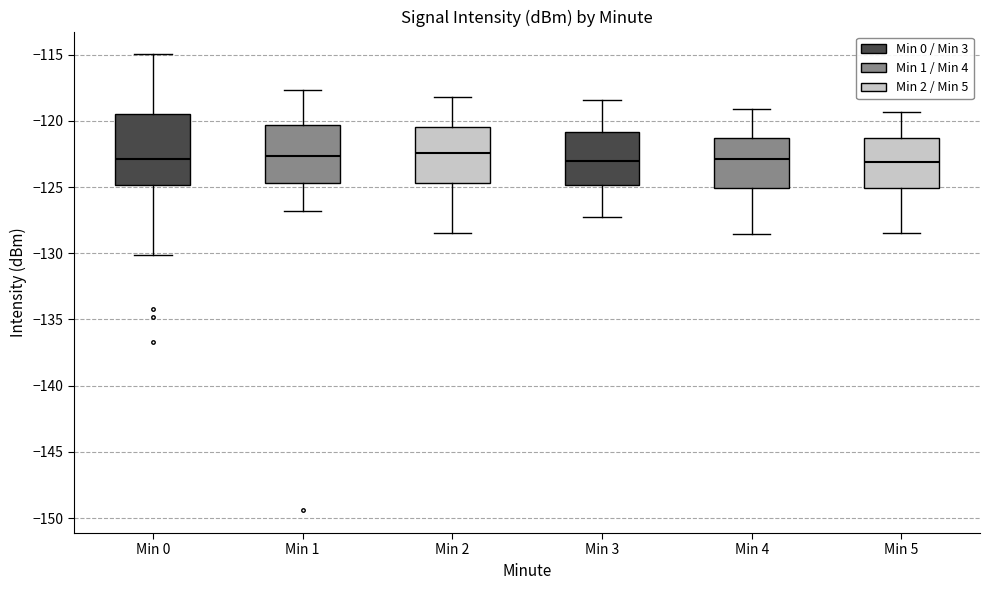

Reading left to right, transcribe this box plot: for each box, give where its median line is, the range the box spans, and where its two whiskers end, as read against the y-axis. The values are not printed on the chart, so give them approximately, as read against the axis.

Min 0: median -123.0, box -125.0 to -119.5, whiskers -130.0 to -115.0
Min 1: median -122.5, box -124.5 to -120.5, whiskers -127.0 to -117.5
Min 2: median -122.5, box -124.5 to -120.5, whiskers -128.5 to -118.0
Min 3: median -123.0, box -125.0 to -121.0, whiskers -127.0 to -118.5
Min 4: median -123.0, box -125.0 to -121.5, whiskers -128.5 to -119.0
Min 5: median -123.0, box -125.0 to -121.5, whiskers -128.5 to -119.5